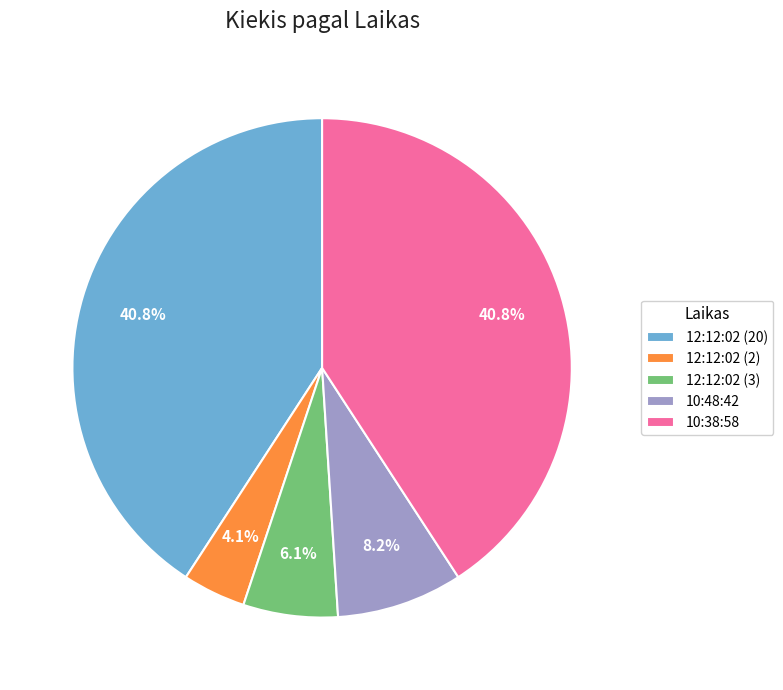

True or false: 12:12:02 (2) accounts for 4% of the total.

True